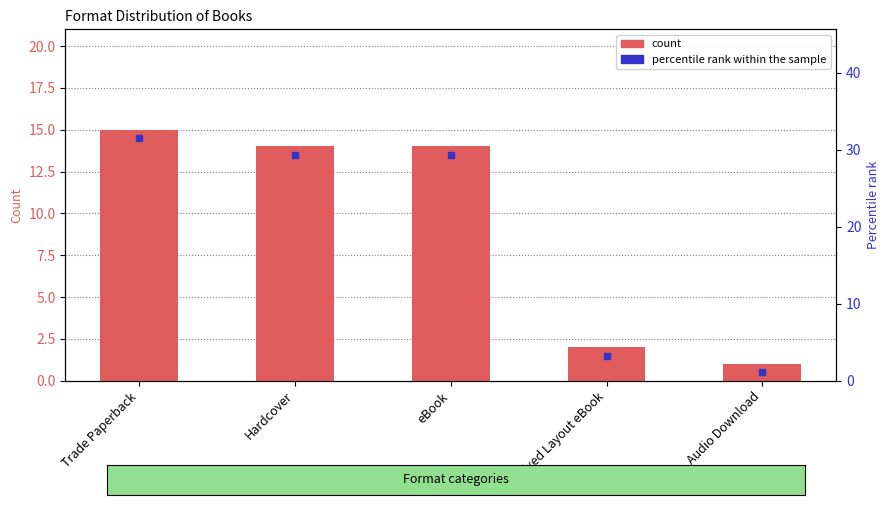

What is the approximate value at Trade Paperback, to the nearest 5?

15